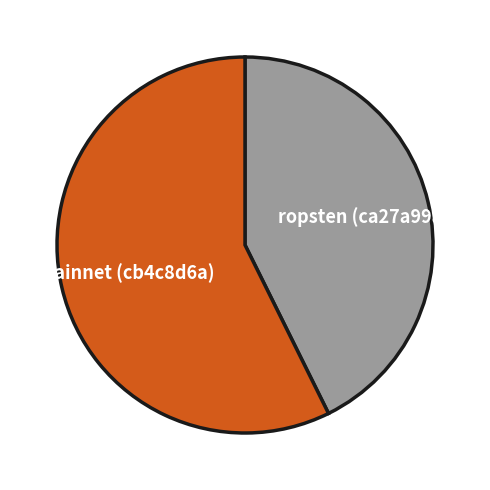

The mainnet (cb4c8d6a) slice represents 45% of the pie. True or false?

False